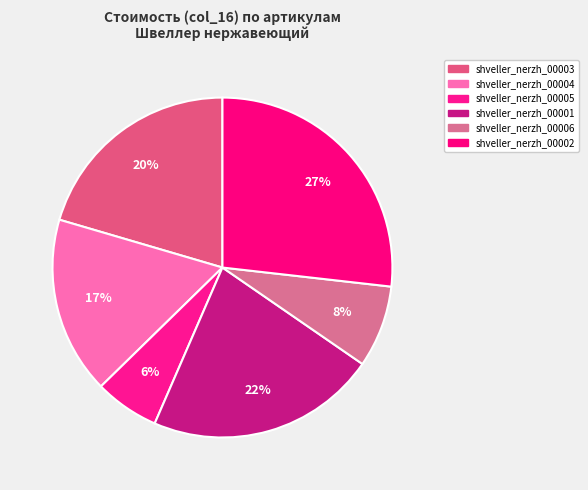

Which slice is the smallest?

shveller_nerzh_00005